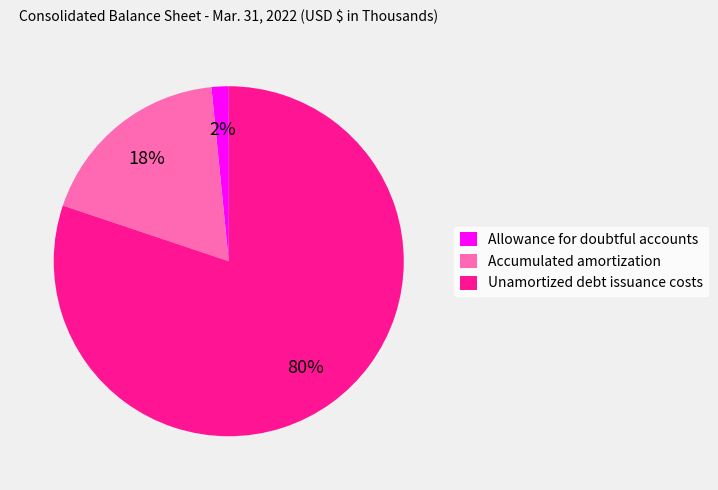

Which category has the biggest portion of the pie?

Unamortized debt issuance costs